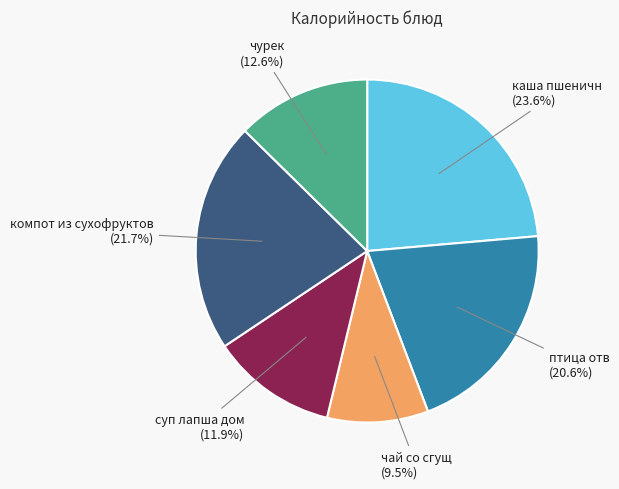

Between птица отв and чурек, which is larger?

птица отв